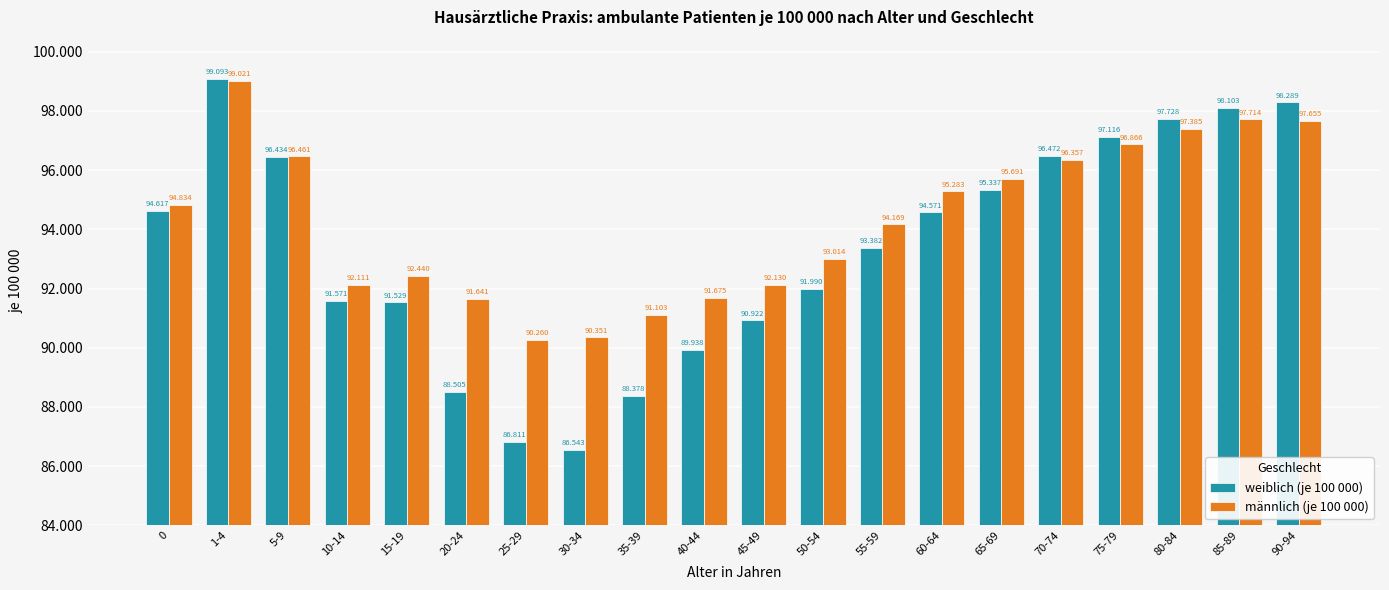

Does the chart contain stacked bars?

No